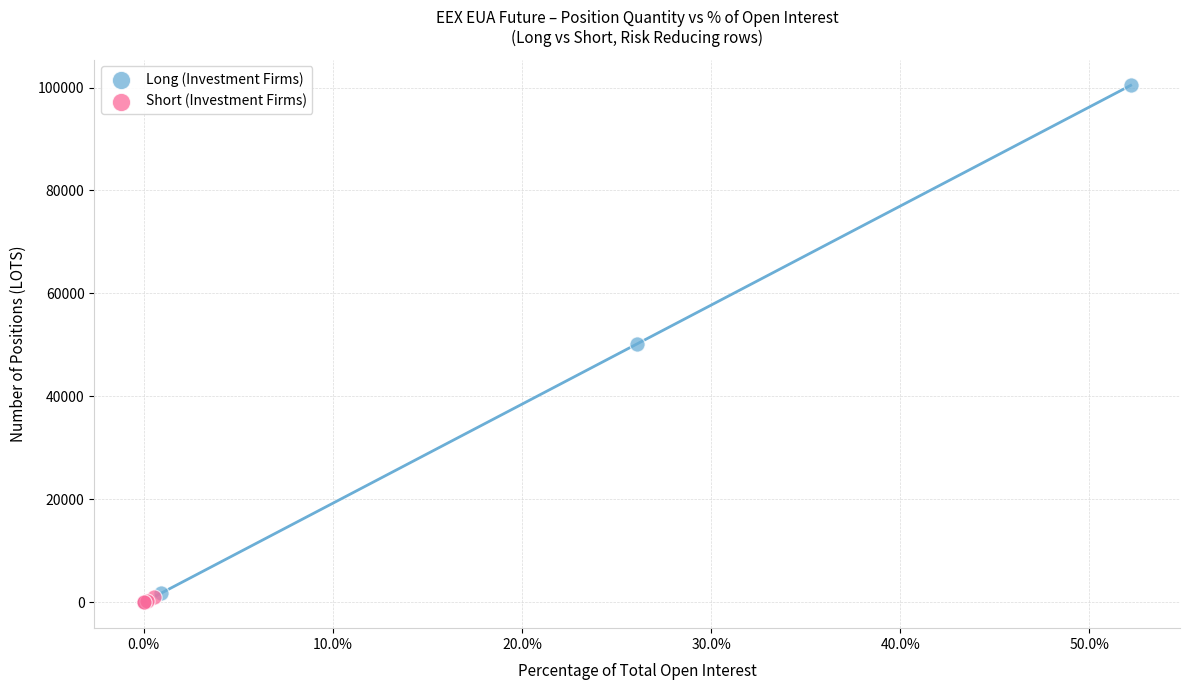

Which series contains the highest Y value?

Long (Investment Firms)